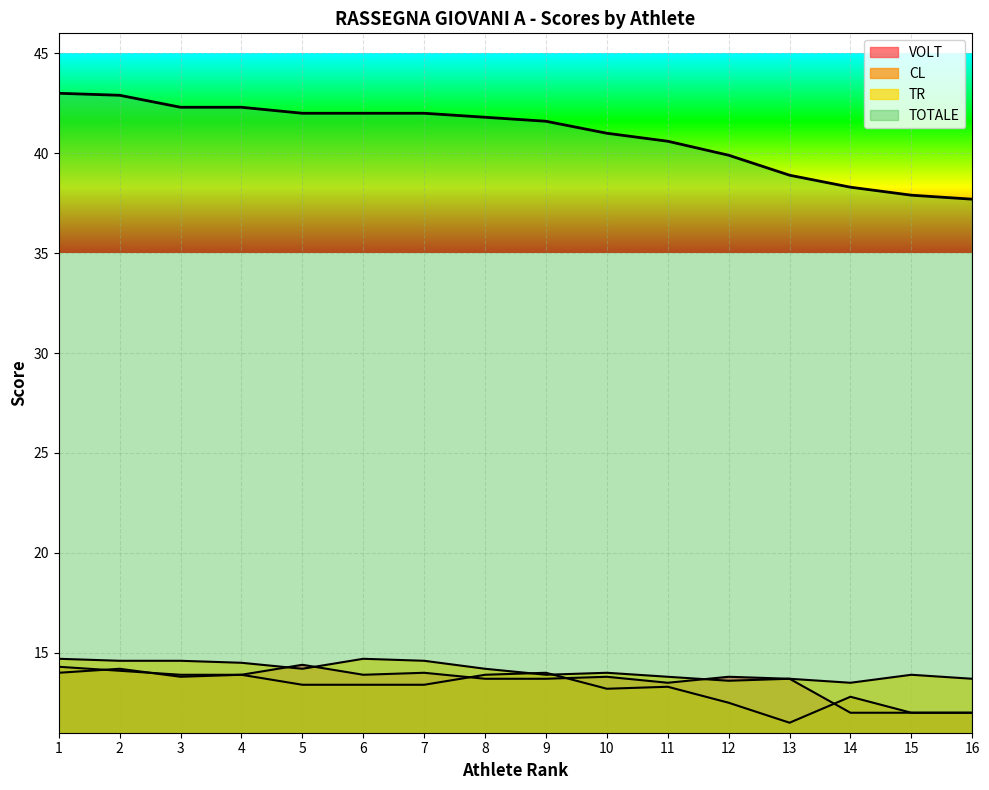

Does the chart display data point markers on the line(s)?

No